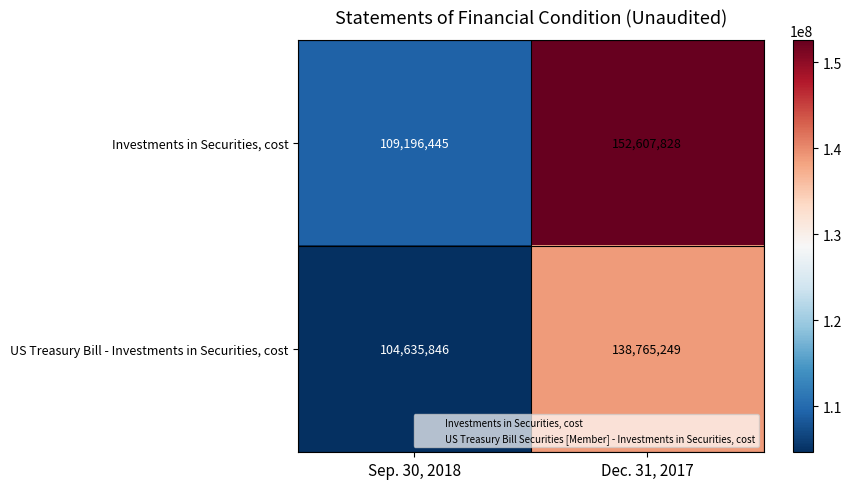

What is the difference between the US Treasury Bill - Investments in Securities, cost values at Dec. 31, 2017 and Sep. 30, 2018?

34129403